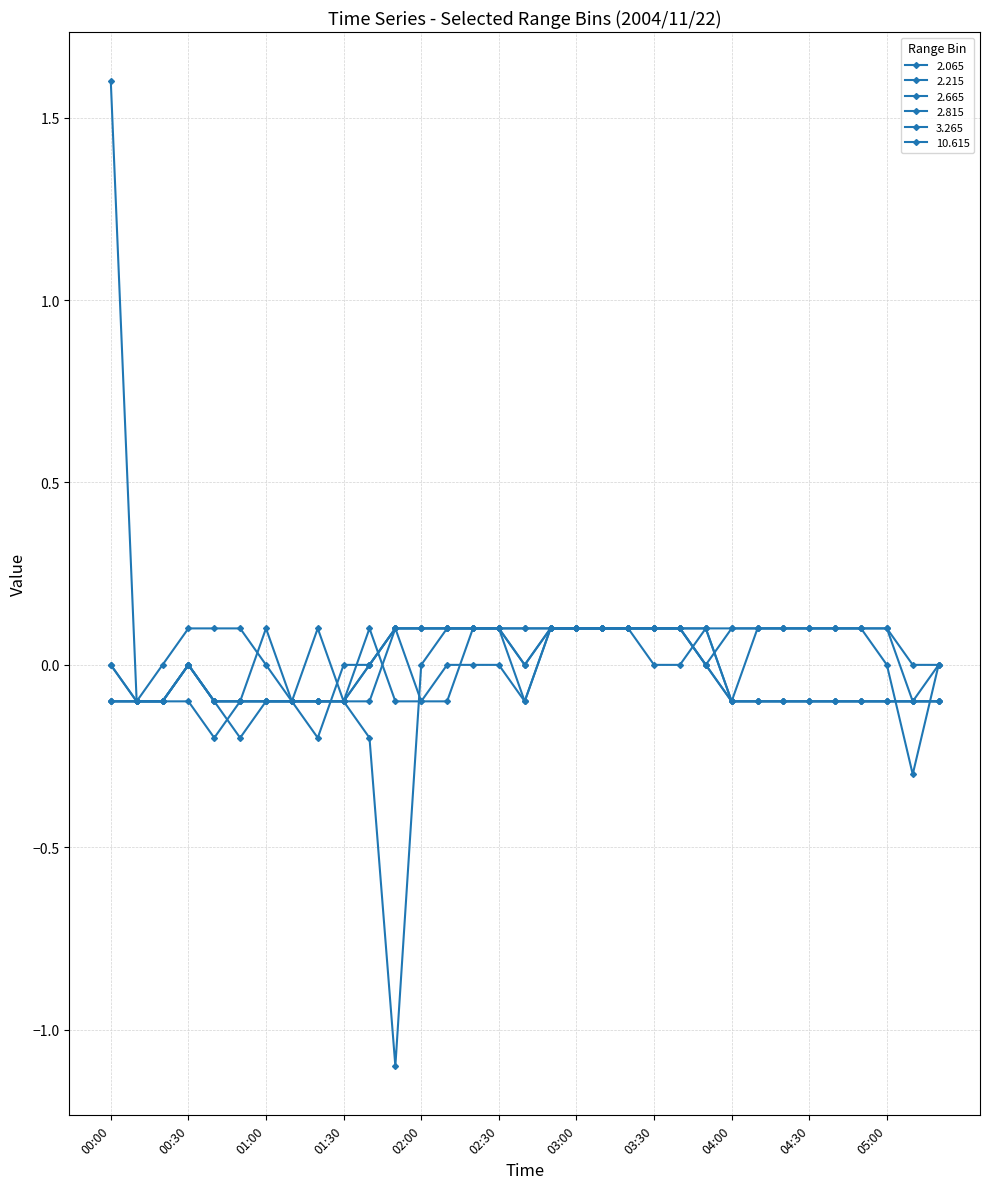

Reading left to right, list all the values displayed in this chart.

2.065: 00:00=1.6	00:10=-0.1	00:20=-0.1	00:30=-0.0	00:40=-0.1	00:50=-0.1	01:00=-0.1	01:10=-0.1	01:20=-0.1	01:30=-0.1	01:40=-0.2	01:50=-1.1	02:00=0.0	02:10=0.1	02:20=0.1	02:30=0.1	02:40=0.1	02:50=0.1	03:00=0.1	03:10=0.1	03:20=0.1	03:30=0.1	03:40=0.1	03:50=0.0	04:00=0.1	04:10=0.1	04:20=0.1	04:30=0.1	04:40=0.1	04:50=0.1	05:00=-0.0	05:10=-0.3	05:20=-0.0
2.215: 00:00=-0.1	00:10=-0.1	00:20=-0.1	00:30=-0.1	00:40=-0.2	00:50=-0.1	01:00=0.1	01:10=-0.1	01:20=-0.1	01:30=-0.1	01:40=-0.0	01:50=0.1	02:00=0.1	02:10=0.1	02:20=0.1	02:30=0.1	02:40=-0.1	02:50=0.1	03:00=0.1	03:10=0.1	03:20=0.1	03:30=0.1	03:40=0.1	03:50=0.1	04:00=0.1	04:10=0.1	04:20=0.1	04:30=0.1	04:40=0.1	04:50=0.1	05:00=0.1	05:10=-0.0	05:20=0.0
2.665: 00:00=-0.1	00:10=-0.1	00:20=-0.1	00:30=-0.0	00:40=-0.1	00:50=-0.1	01:00=-0.1	01:10=-0.1	01:20=-0.1	01:30=-0.1	01:40=-0.1	01:50=0.1	02:00=-0.1	02:10=-0.1	02:20=0.1	02:30=0.1	02:40=0.0	02:50=0.1	03:00=0.1	03:10=0.1	03:20=0.1	03:30=0.0	03:40=0.0	03:50=0.1	04:00=-0.1	04:10=-0.1	04:20=-0.1	04:30=-0.1	04:40=-0.1	04:50=-0.1	05:00=-0.1	05:10=-0.1	05:20=-0.1
2.815: 00:00=-0.1	00:10=-0.1	00:20=-0.1	00:30=0.0	00:40=-0.1	00:50=-0.2	01:00=-0.1	01:10=-0.1	01:20=-0.1	01:30=-0.1	01:40=-0.0	01:50=0.1	02:00=0.1	02:10=0.1	02:20=0.1	02:30=0.1	02:40=0.1	02:50=0.1	03:00=0.1	03:10=0.1	03:20=0.1	03:30=0.1	03:40=0.1	03:50=0.1	04:00=-0.1	04:10=-0.1	04:20=-0.1	04:30=-0.1	04:40=-0.1	04:50=-0.1	05:00=-0.1	05:10=-0.1	05:20=-0.1
3.265: 00:00=0.0	00:10=-0.1	00:20=-0.1	00:30=0.0	00:40=-0.1	00:50=-0.1	01:00=-0.1	01:10=-0.1	01:20=-0.2	01:30=0.0	01:40=0.0	01:50=0.1	02:00=0.1	02:10=0.1	02:20=0.1	02:30=0.1	02:40=-0.0	02:50=0.1	03:00=0.1	03:10=0.1	03:20=0.1	03:30=0.1	03:40=0.1	03:50=-0.0	04:00=-0.1	04:10=-0.1	04:20=-0.1	04:30=-0.1	04:40=-0.1	04:50=-0.1	05:00=-0.1	05:10=-0.1	05:20=-0.1
10.615: 00:00=0.0	00:10=-0.1	00:20=0.0	00:30=0.1	00:40=0.1	00:50=0.1	01:00=-0.0	01:10=-0.1	01:20=0.1	01:30=-0.1	01:40=0.1	01:50=-0.1	02:00=-0.1	02:10=0.0	02:20=0.0	02:30=-0.0	02:40=-0.1	02:50=0.1	03:00=0.1	03:10=0.1	03:20=0.1	03:30=0.1	03:40=0.1	03:50=0.0	04:00=-0.1	04:10=0.1	04:20=0.1	04:30=0.1	04:40=0.1	04:50=0.1	05:00=0.1	05:10=-0.1	05:20=0.0